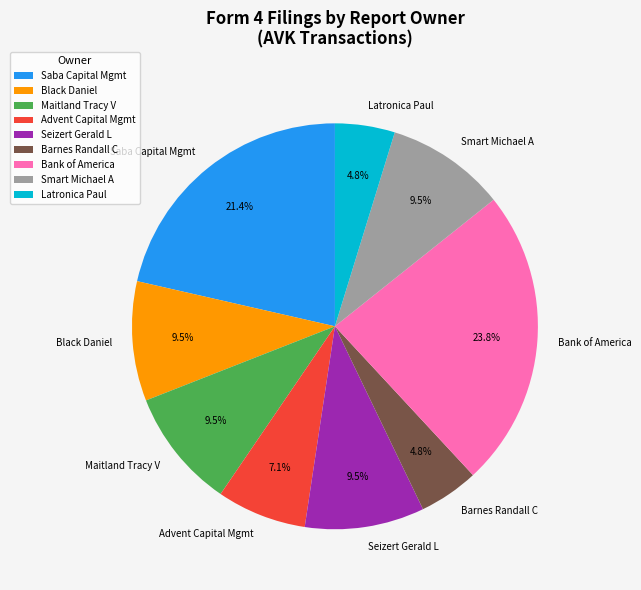

How many segments does this pie chart have?

9